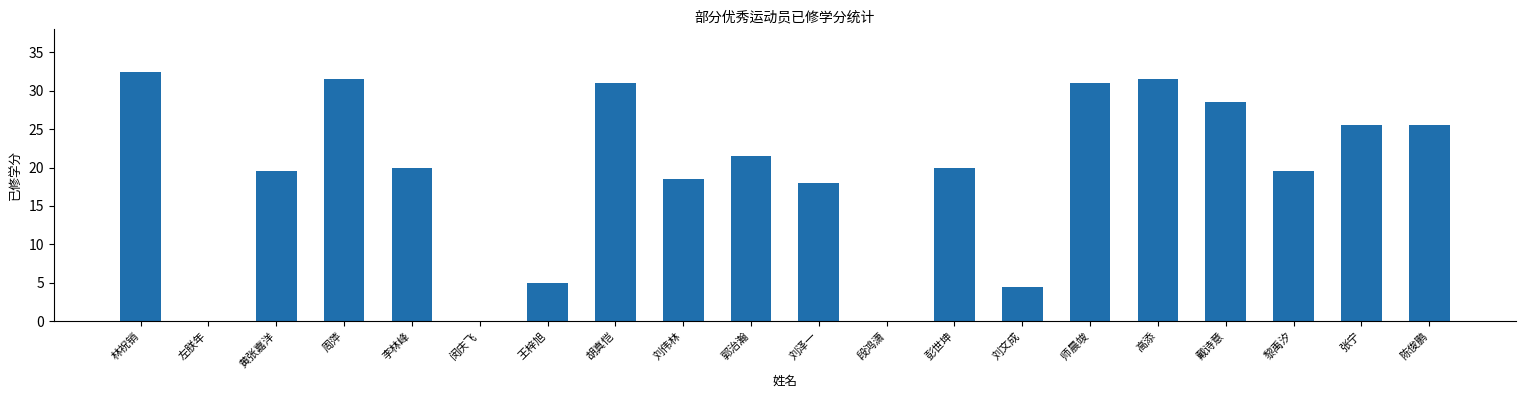

Which category has the highest value across all series?

林祝销